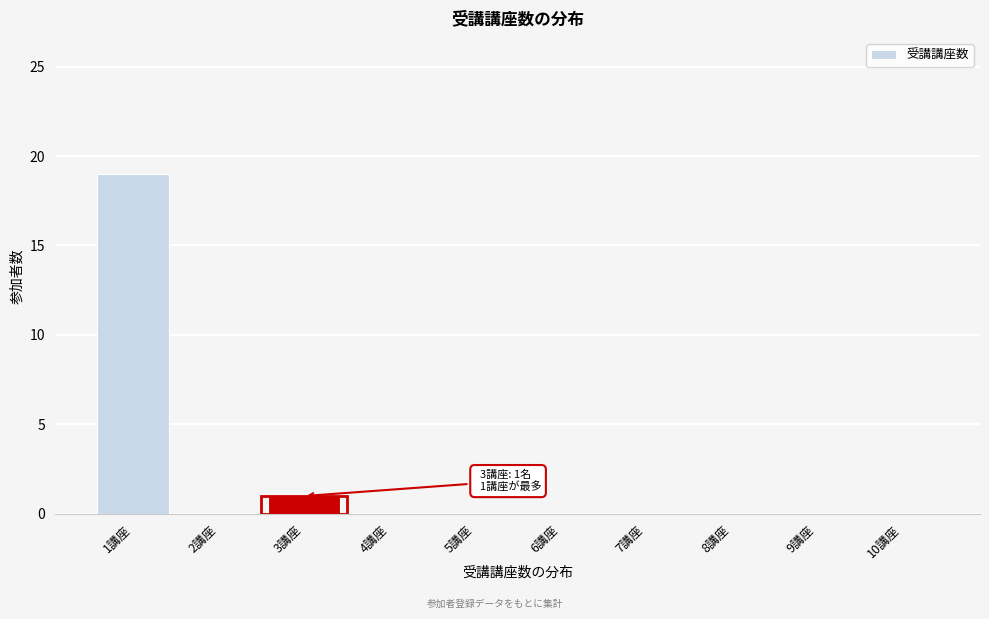

Reading left to right, extract all data points from this chart.

1講座=19	2講座=0	3講座=1	4講座=0	5講座=0	6講座=0	7講座=0	8講座=0	9講座=0	10講座=0